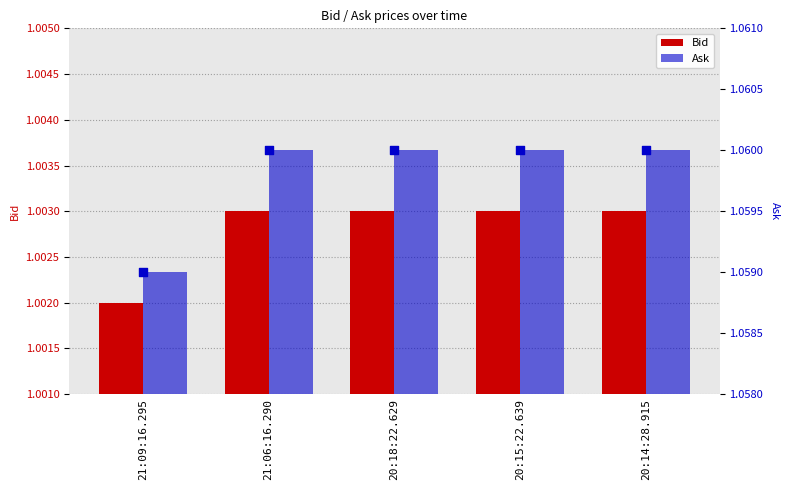

Which series has the largest total across all categories?

Ask